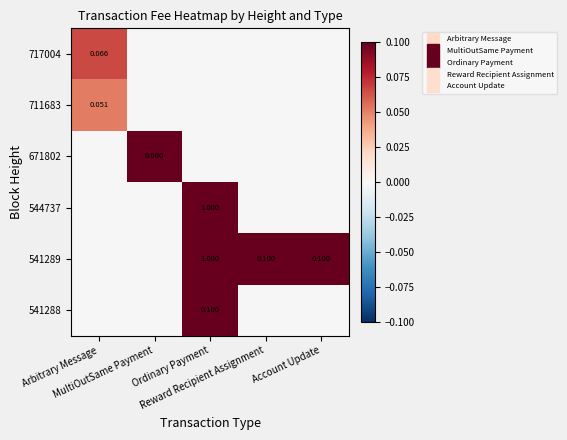

What is the spread (max minus min) of values at Ordinary Payment?

1.0